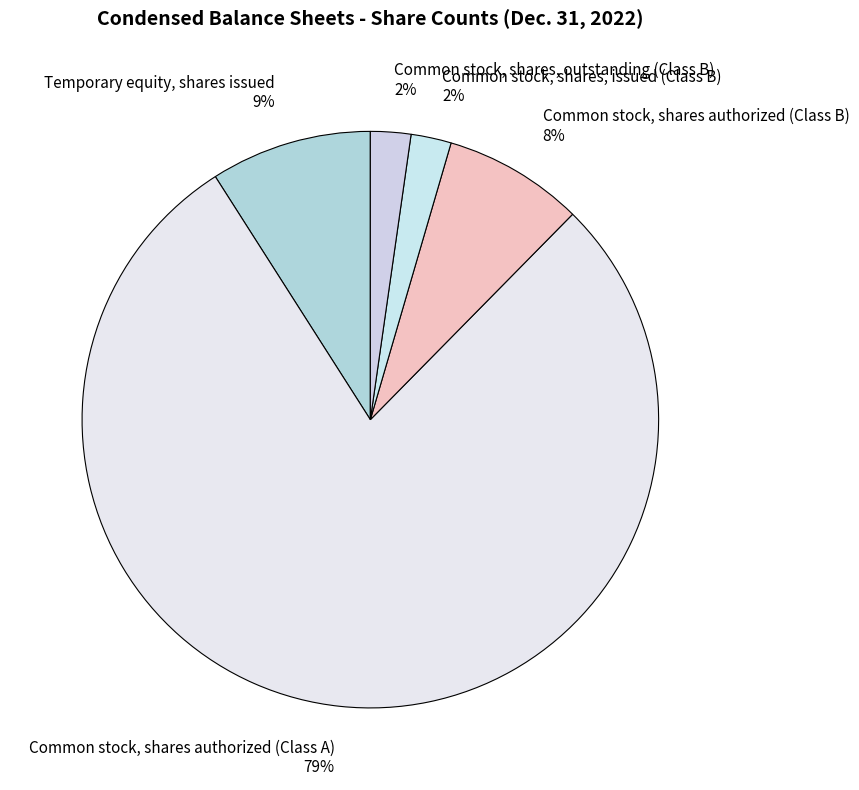

How many slices are in this pie chart?

5